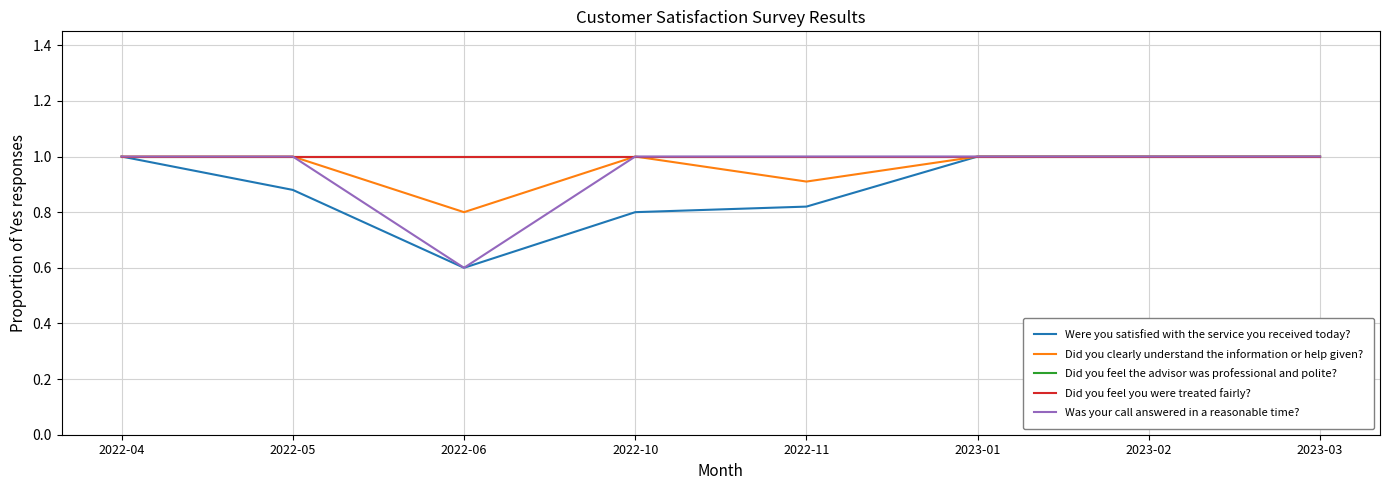

Reading left to right, extract all data points from this chart.

Were you satisfied with the service you received today?: 2022-04=1.0	2022-05=0.9	2022-06=0.6	2022-10=0.8	2022-11=0.8	2023-01=1.0	2023-02=1.0	2023-03=1.0
Did you clearly understand the information or help given?: 2022-04=1.0	2022-05=1.0	2022-06=0.8	2022-10=1.0	2022-11=0.9	2023-01=1.0	2023-02=1.0	2023-03=1.0
Did you feel the advisor was professional and polite?: 2022-04=1.0	2022-05=1.0	2022-06=1.0	2022-10=1.0	2022-11=1.0	2023-01=1.0	2023-02=1.0	2023-03=1.0
Did you feel you were treated fairly?: 2022-04=1.0	2022-05=1.0	2022-06=1.0	2022-10=1.0	2022-11=1.0	2023-01=1.0	2023-02=1.0	2023-03=1.0
Was your call answered in a reasonable time?: 2022-04=1.0	2022-05=1.0	2022-06=0.6	2022-10=1.0	2022-11=1.0	2023-01=1.0	2023-02=1.0	2023-03=1.0